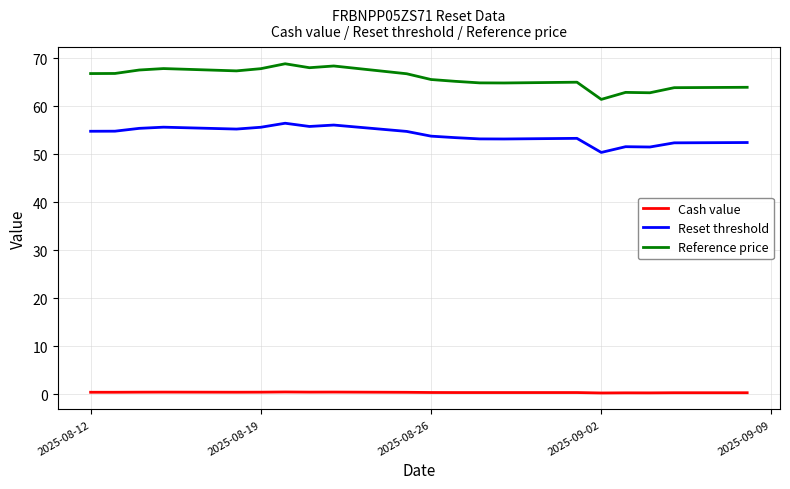

What is the difference between the maximum and second lowest values in the Reset threshold series?

5.0